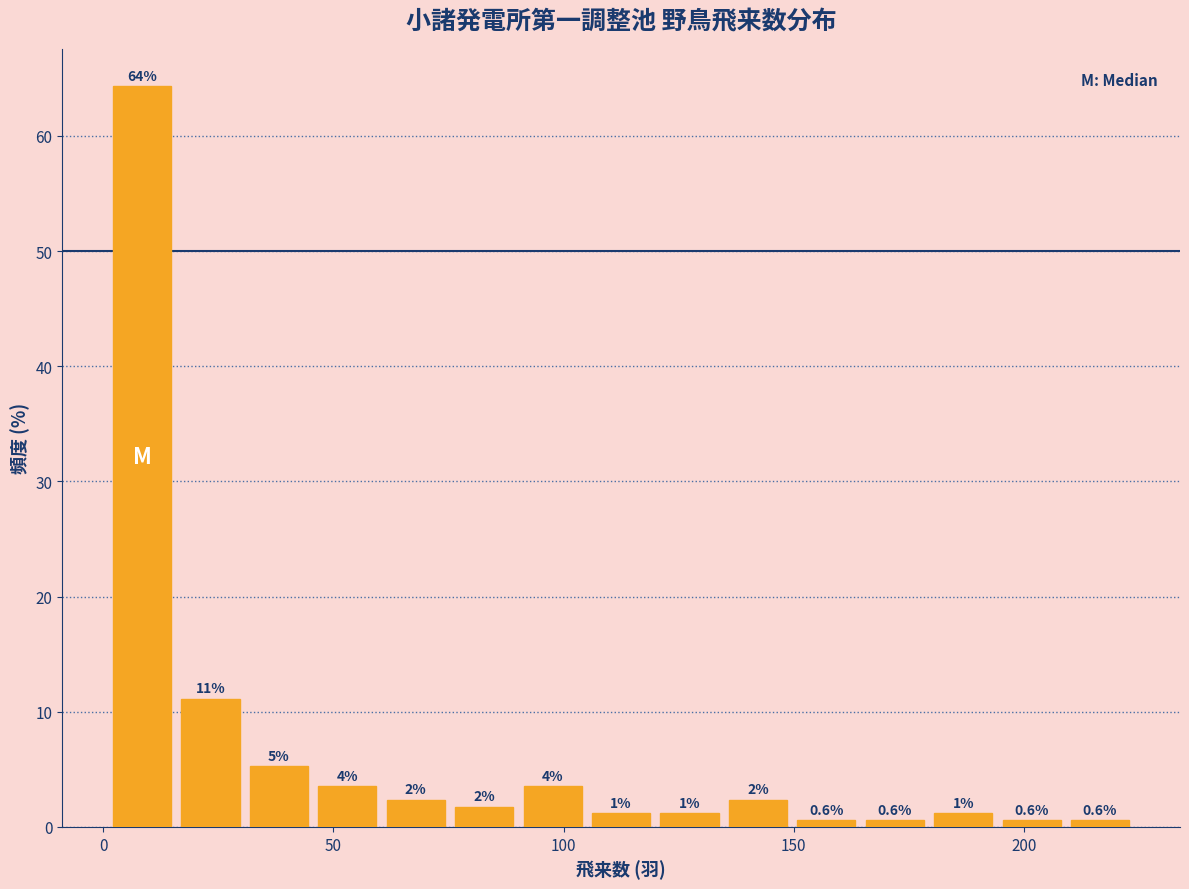

Around what value on the x-axis is the tallest bar? Give the approximate position of its centre, as read against the axis.

10